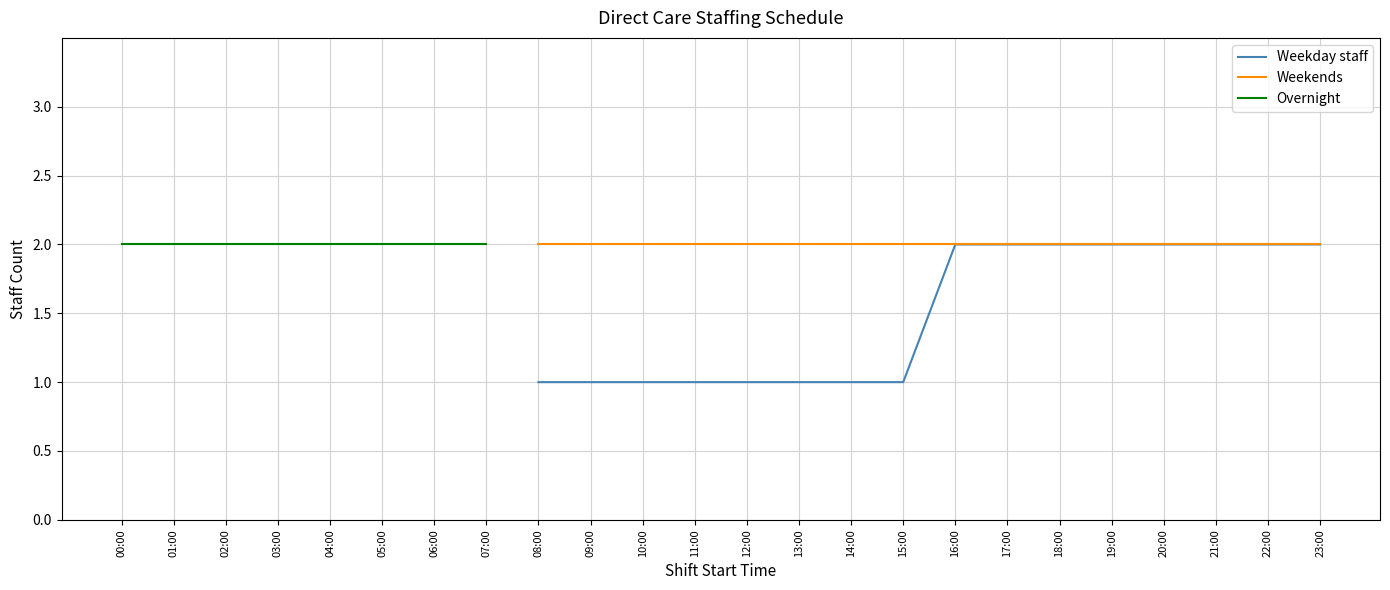

Which has a higher value, 18:00 or 10:00?

18:00